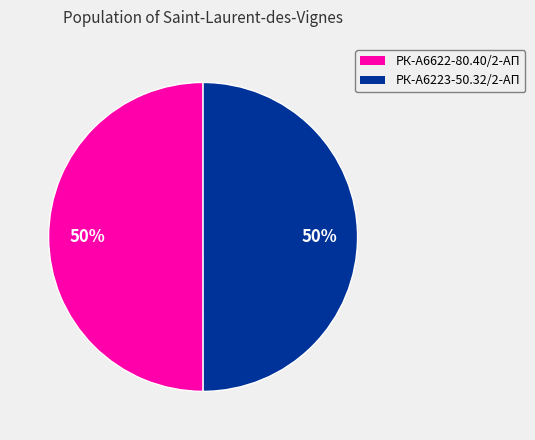

To the nearest percent, what portion does РК-А6223-50.32/2-АП represent?

50%